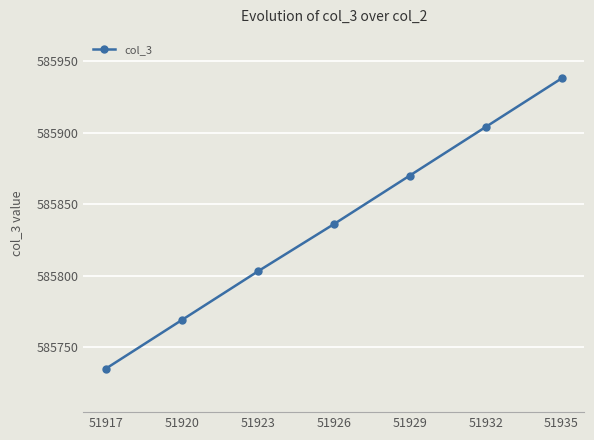

How many series are shown in this chart?

1